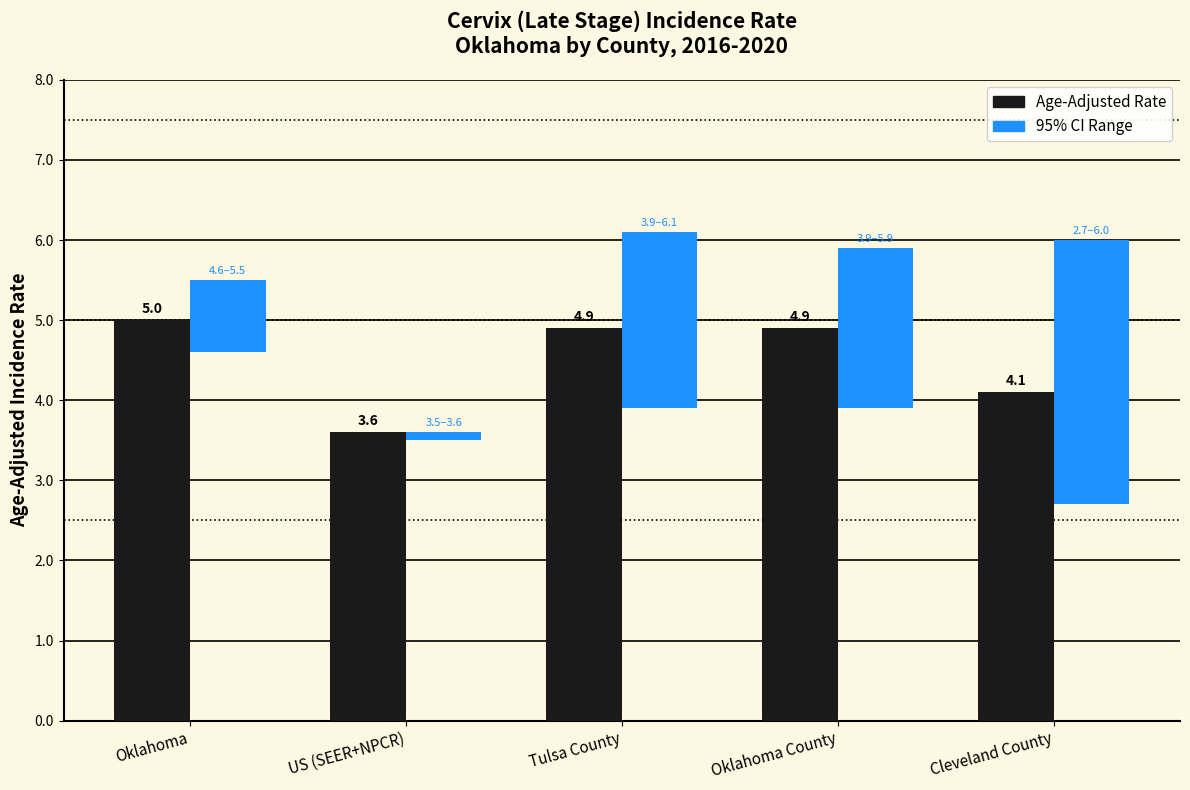

Does the chart contain any negative values?

No